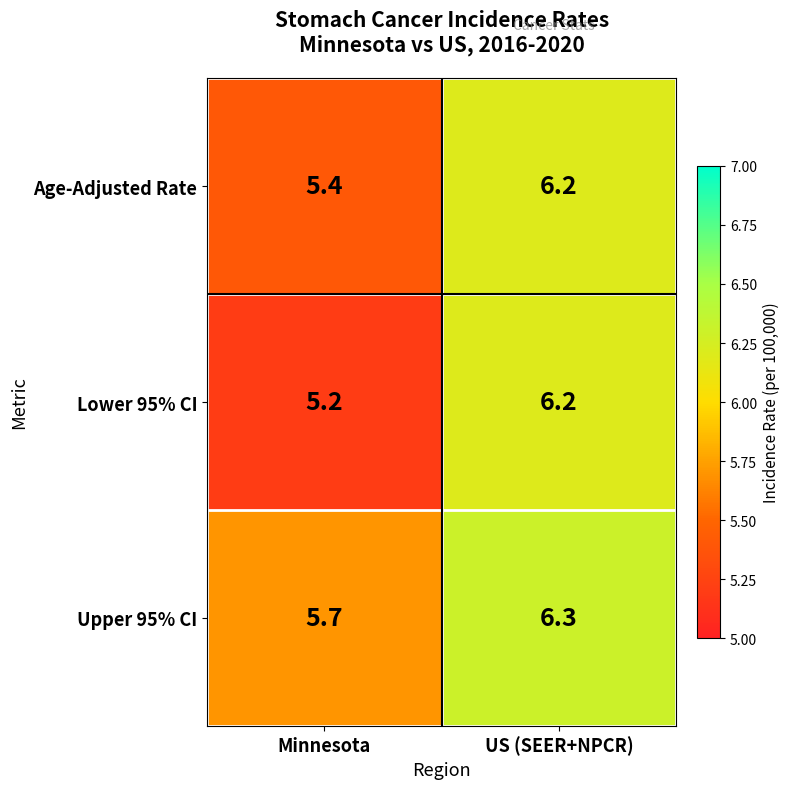

What is the sum of all Lower 95% CI values?

11.4